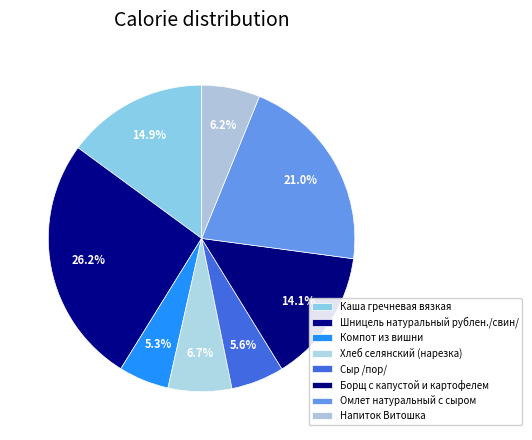

How many segments does this pie chart have?

8